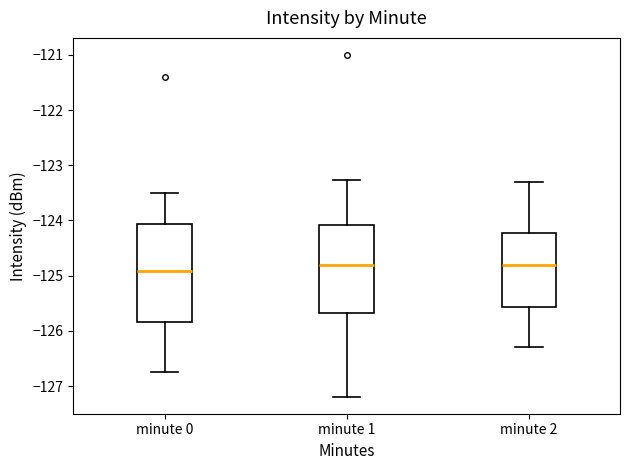

Comparing the boxes themselves (not the whiskers), which one is the tallest?

minute 0